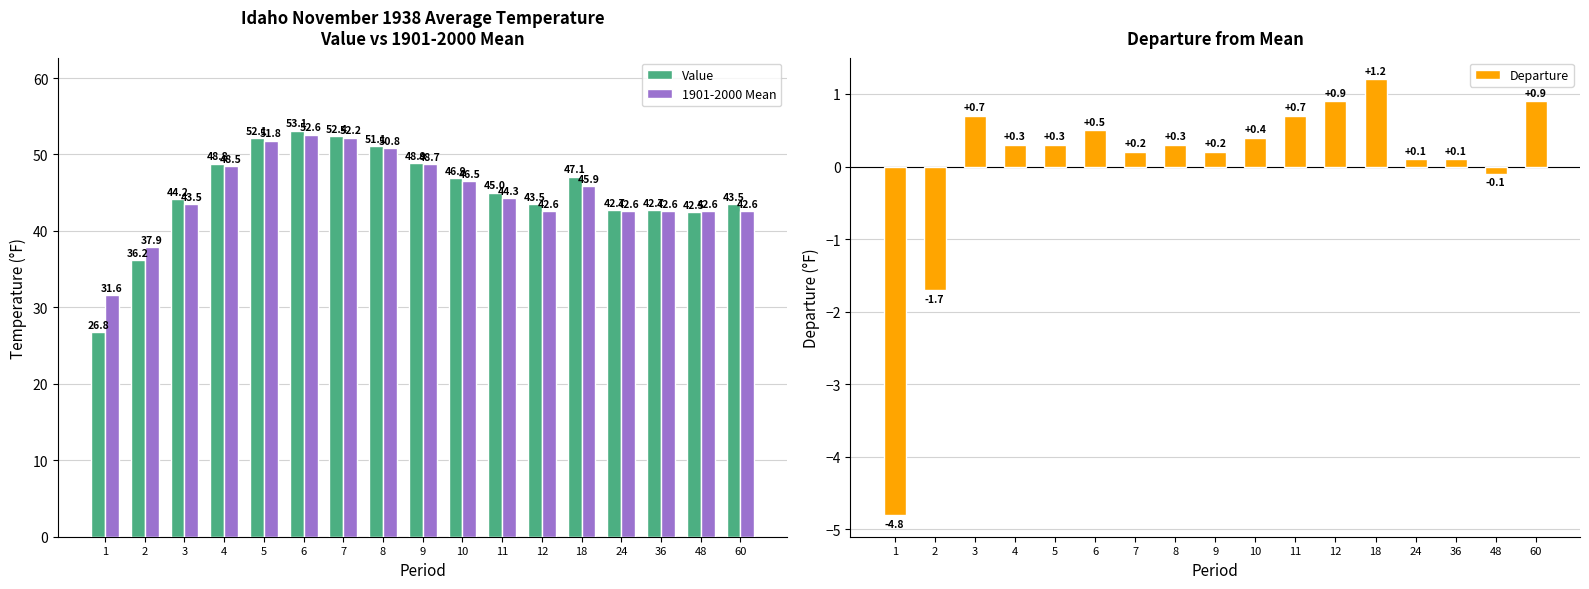

Are the bars horizontal?

No